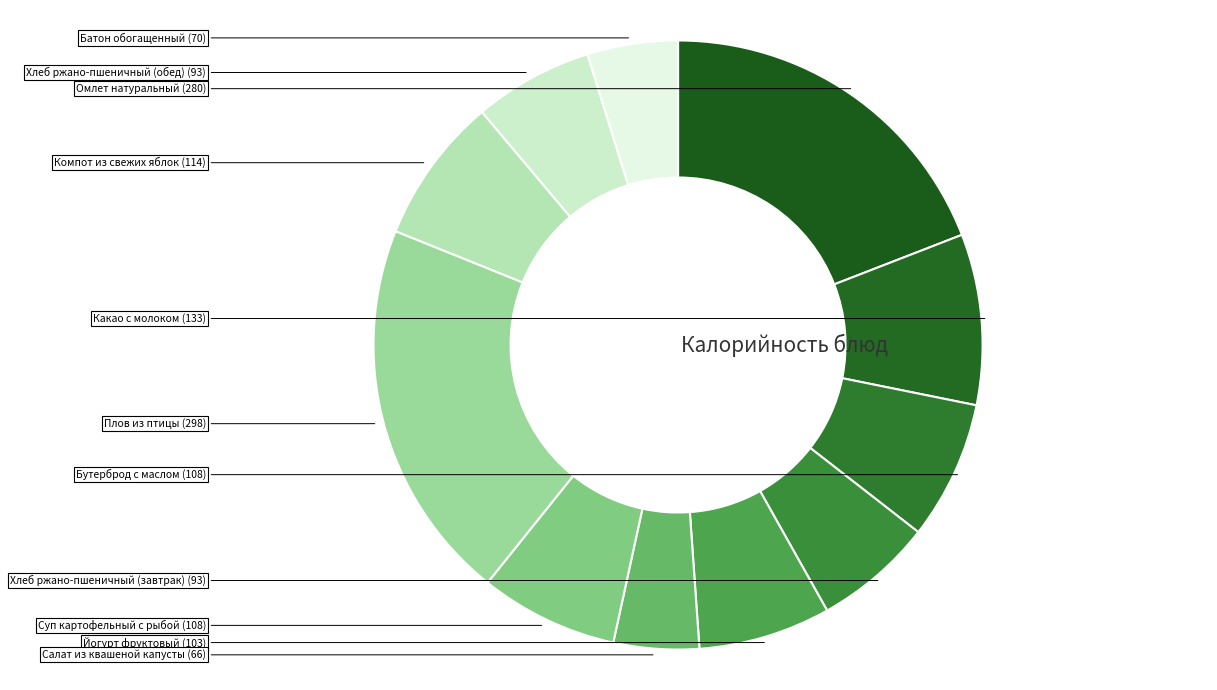

How many slices are in this pie chart?

11